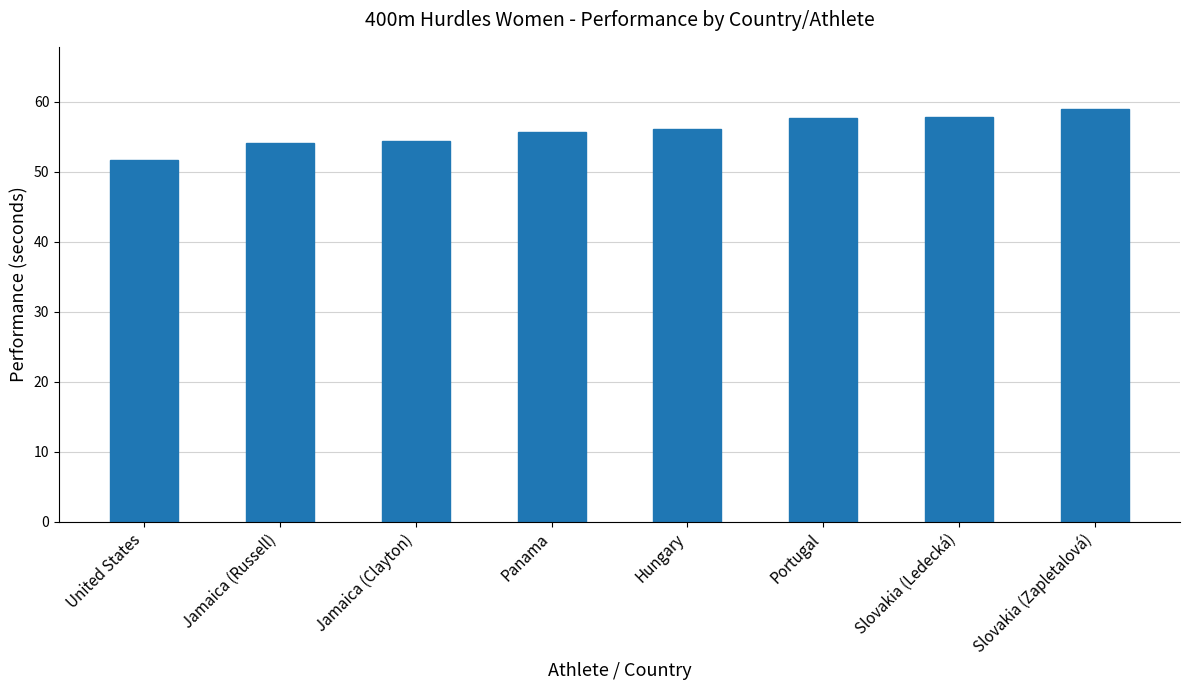

The chart shows a value of 36.9 at Slovakia (Zapletalová). True or false?

False